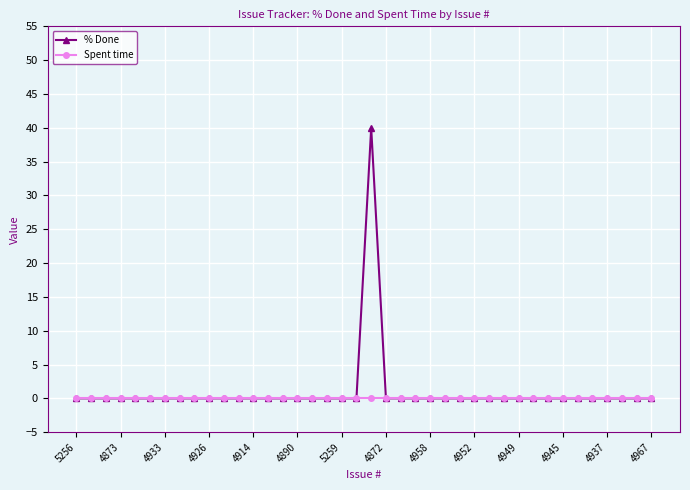

At how many categories does at least one series exceed 19?

1